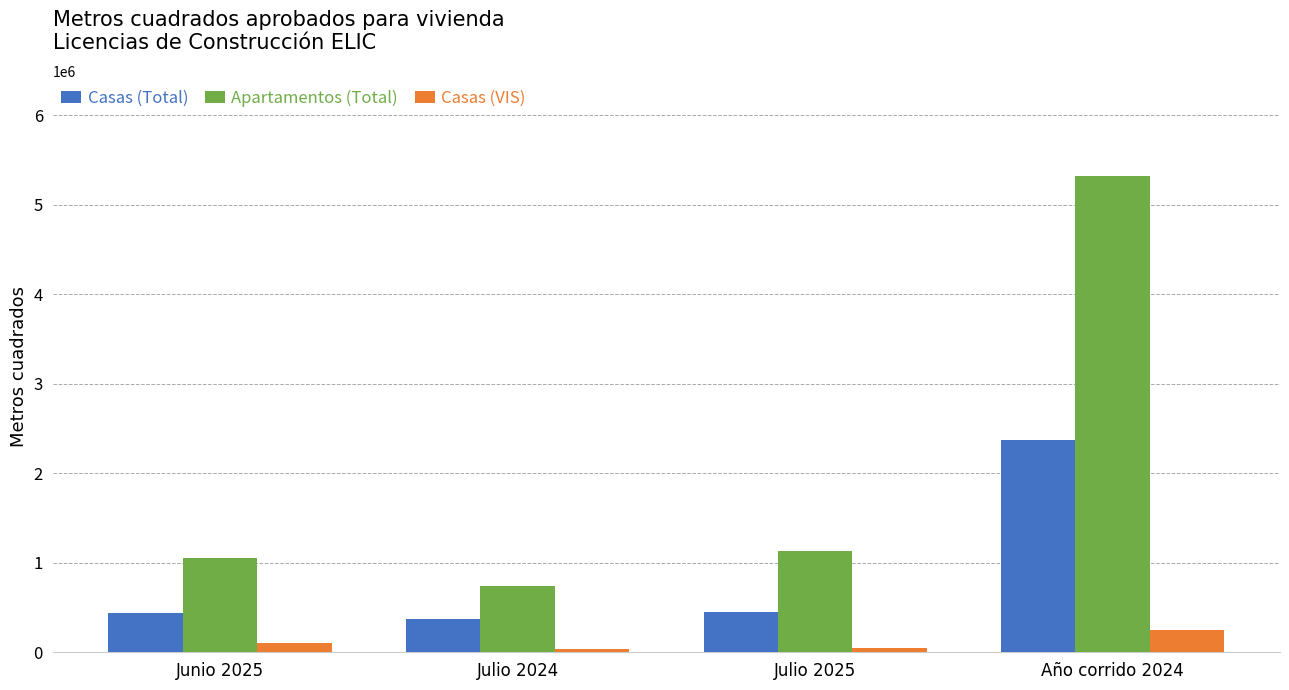

How many bars are there in total?

12